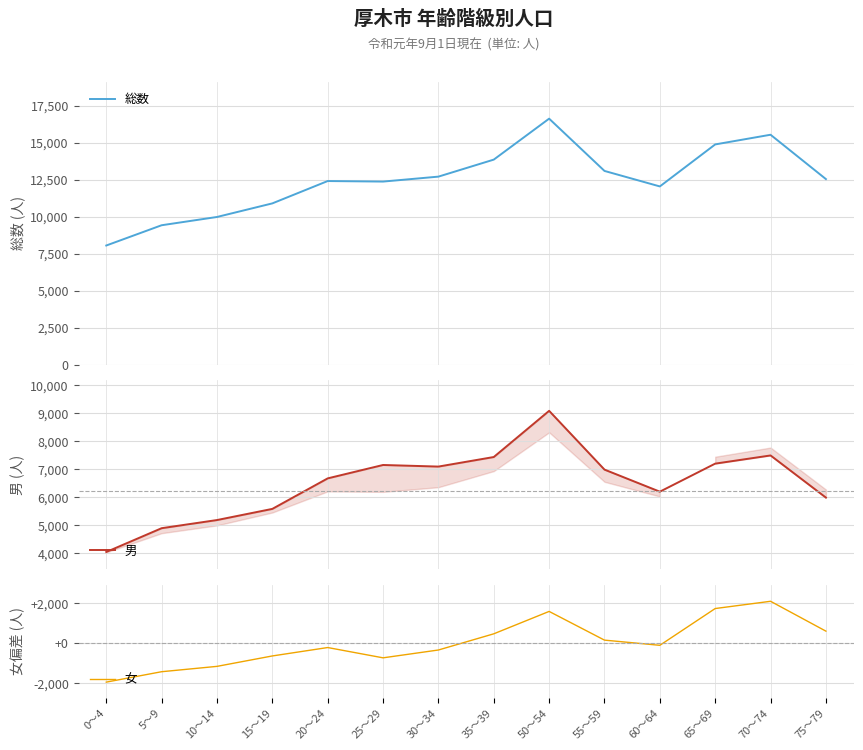

What is the total value across all series at 25～29?

18776.7